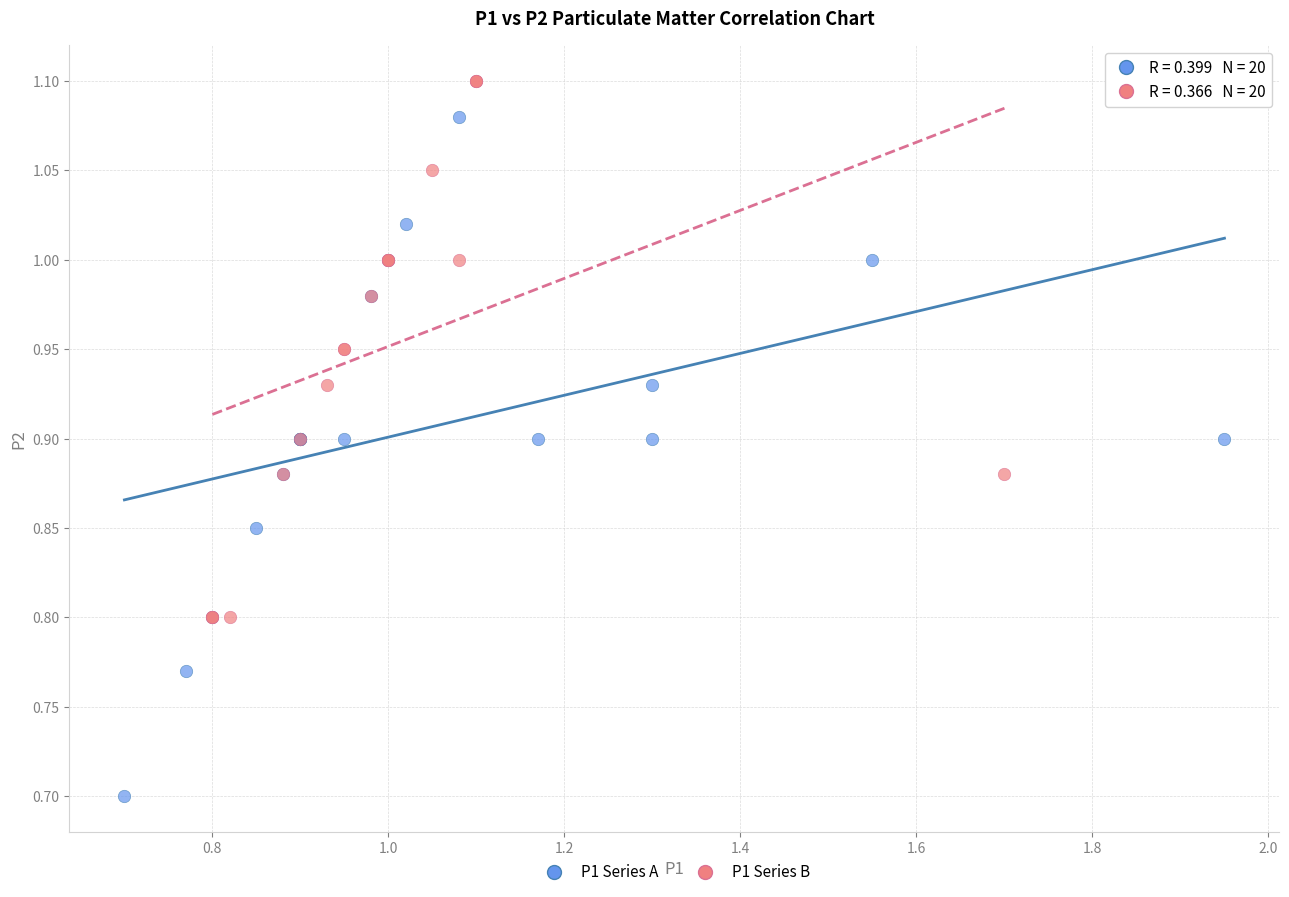

Which series contains the lowest Y value?

P1 Series A